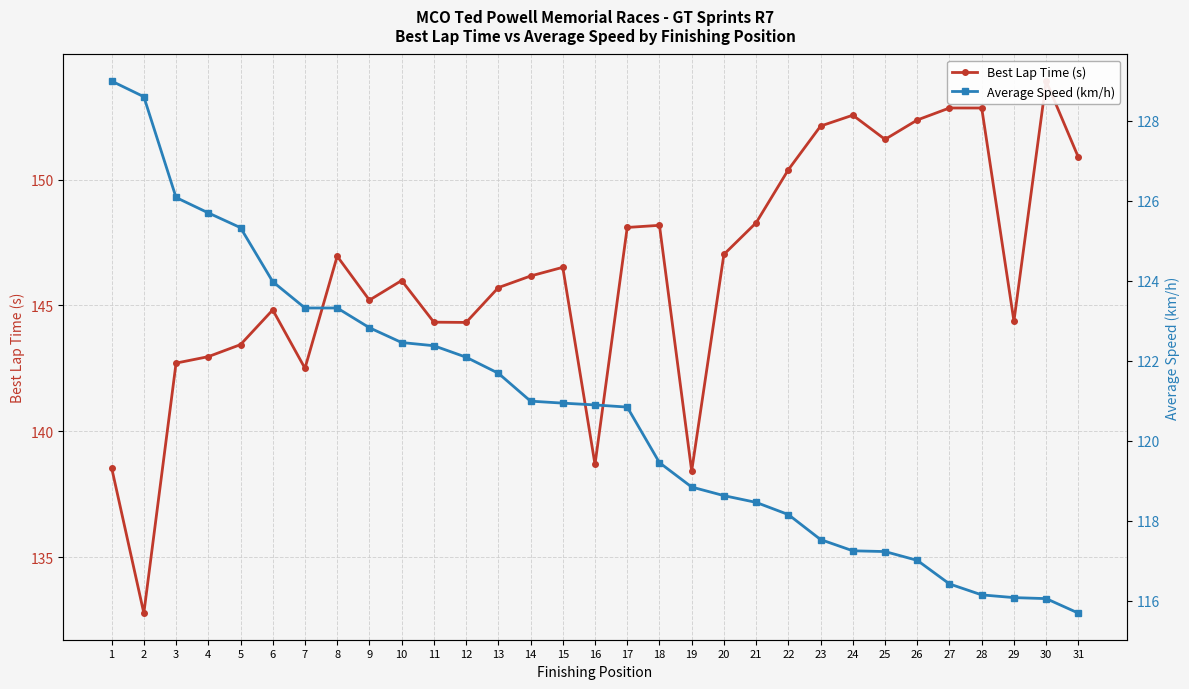

True or false: Best Lap Time (s) and Average Speed (km/h) cross at least once.

False